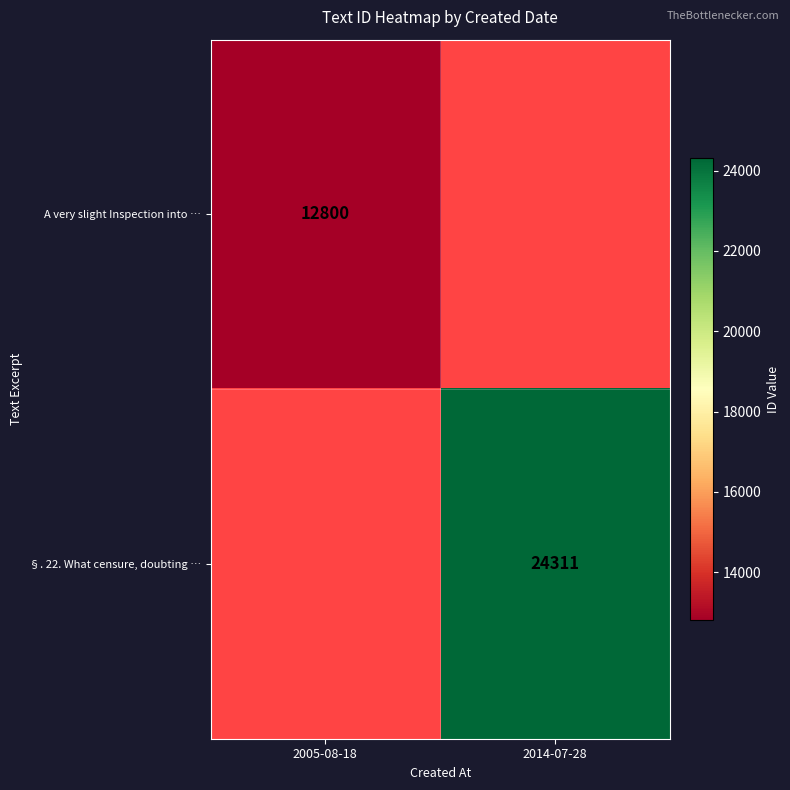

Is the value of §. 22. What censure, doubting … at 2014-07-28 greater than the value of A very slight Inspection into … at 2005-08-18?

Yes